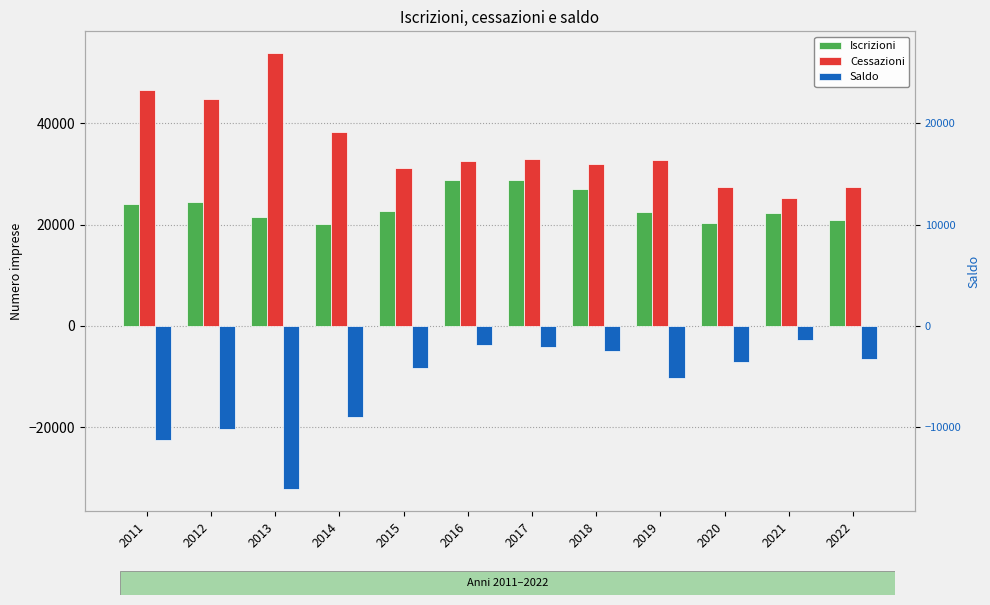

What is the difference between the highest and lowest values at 2011?

68943